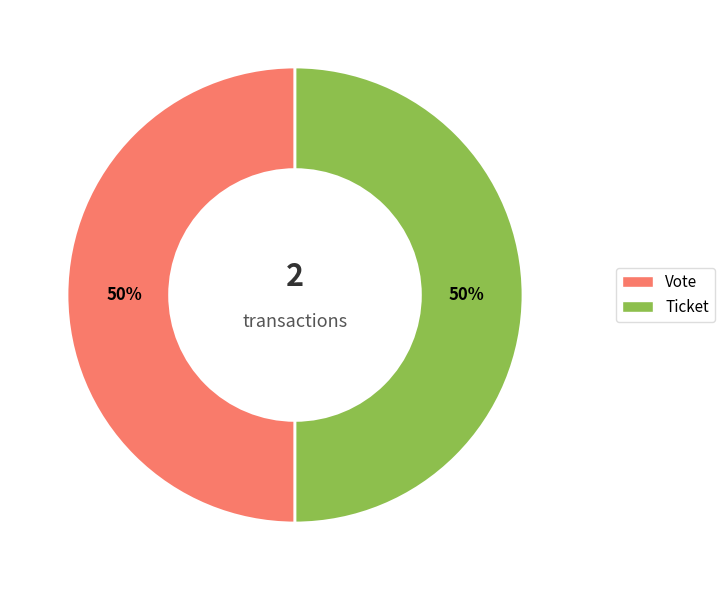

To the nearest percent, what is the average slice percentage?

50%